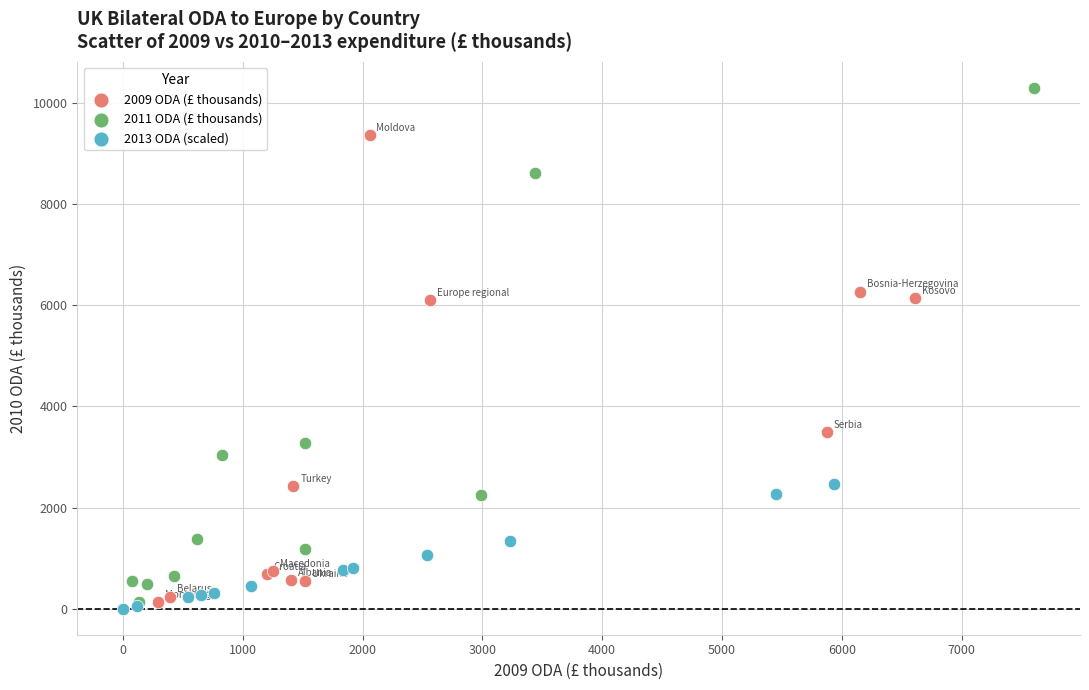

Which series has the largest Y range (max minus min)?

2011 ODA (£ thousands)